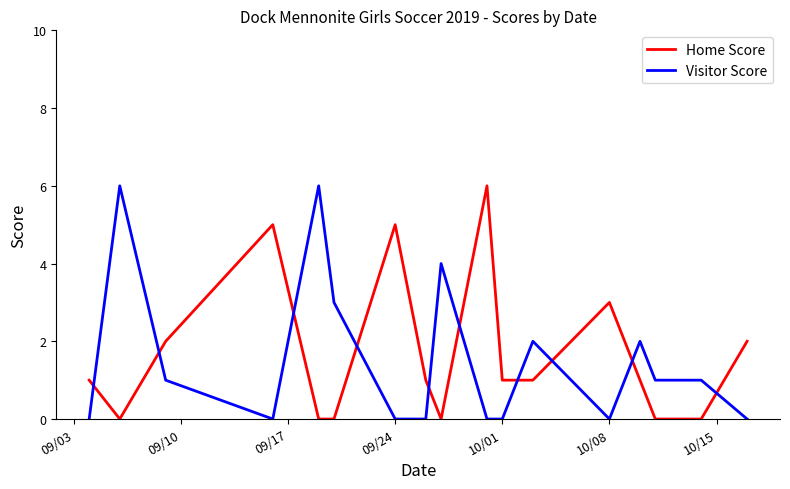

At how many categories does at least one series exceed 0?

17